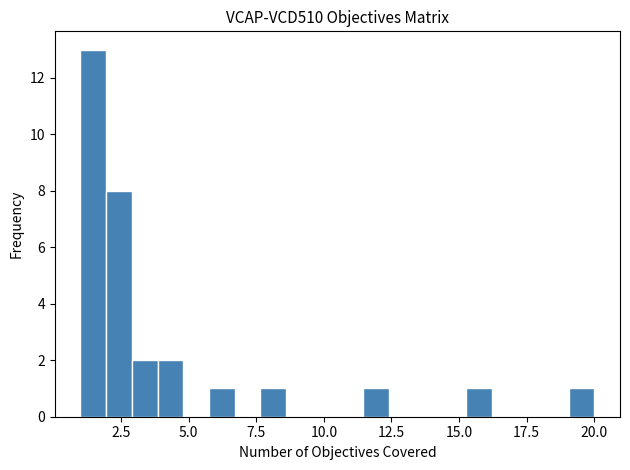

Read against the x-axis, roughly where is the centre of the tallest bar?

1.5